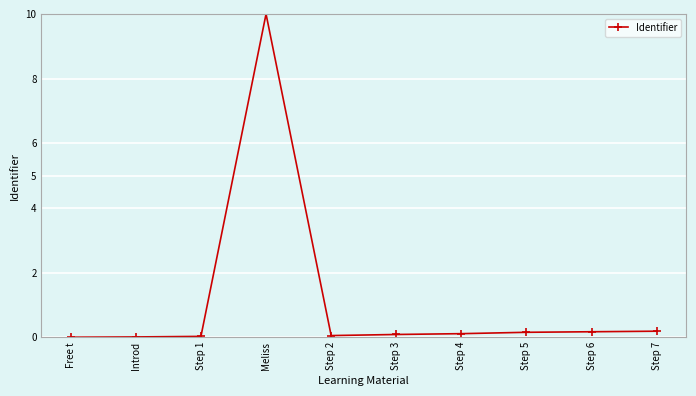

What is the difference between the maximum and minimum values?

10.0